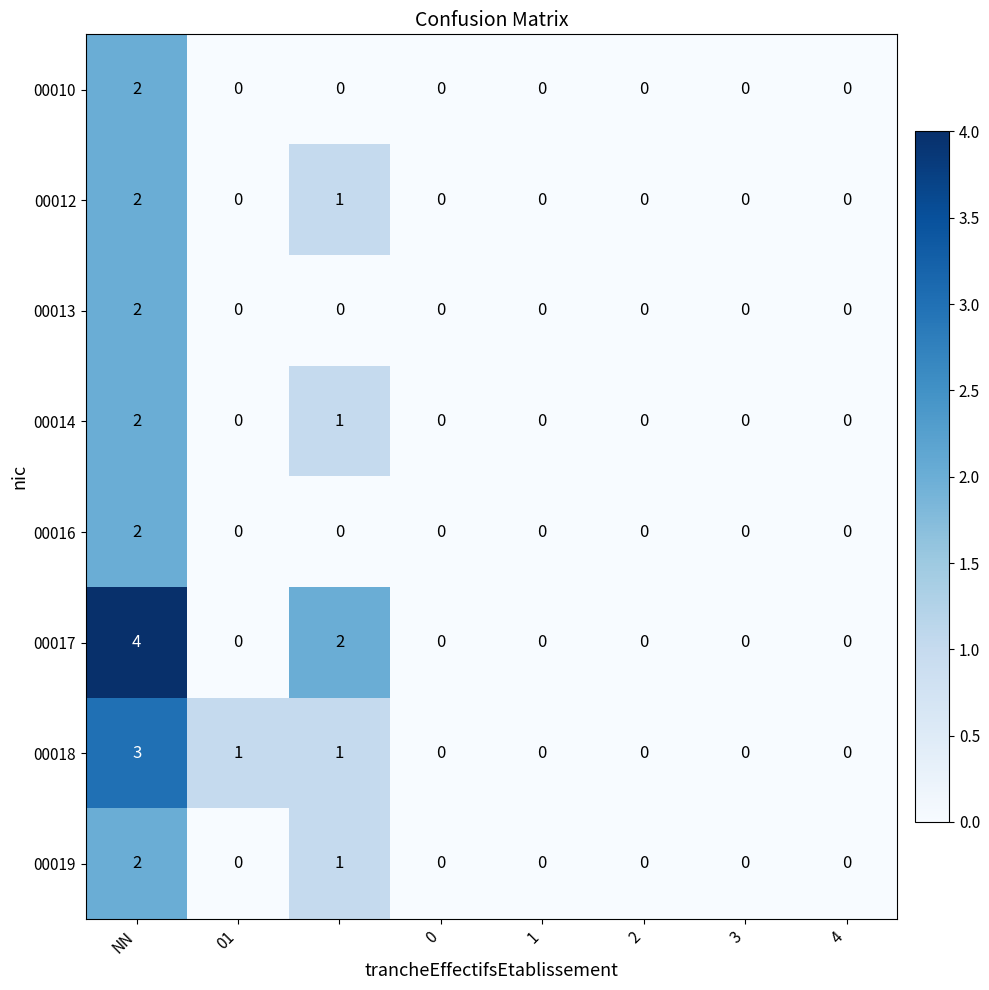

How many 00013 values are between 0 and 1?

7